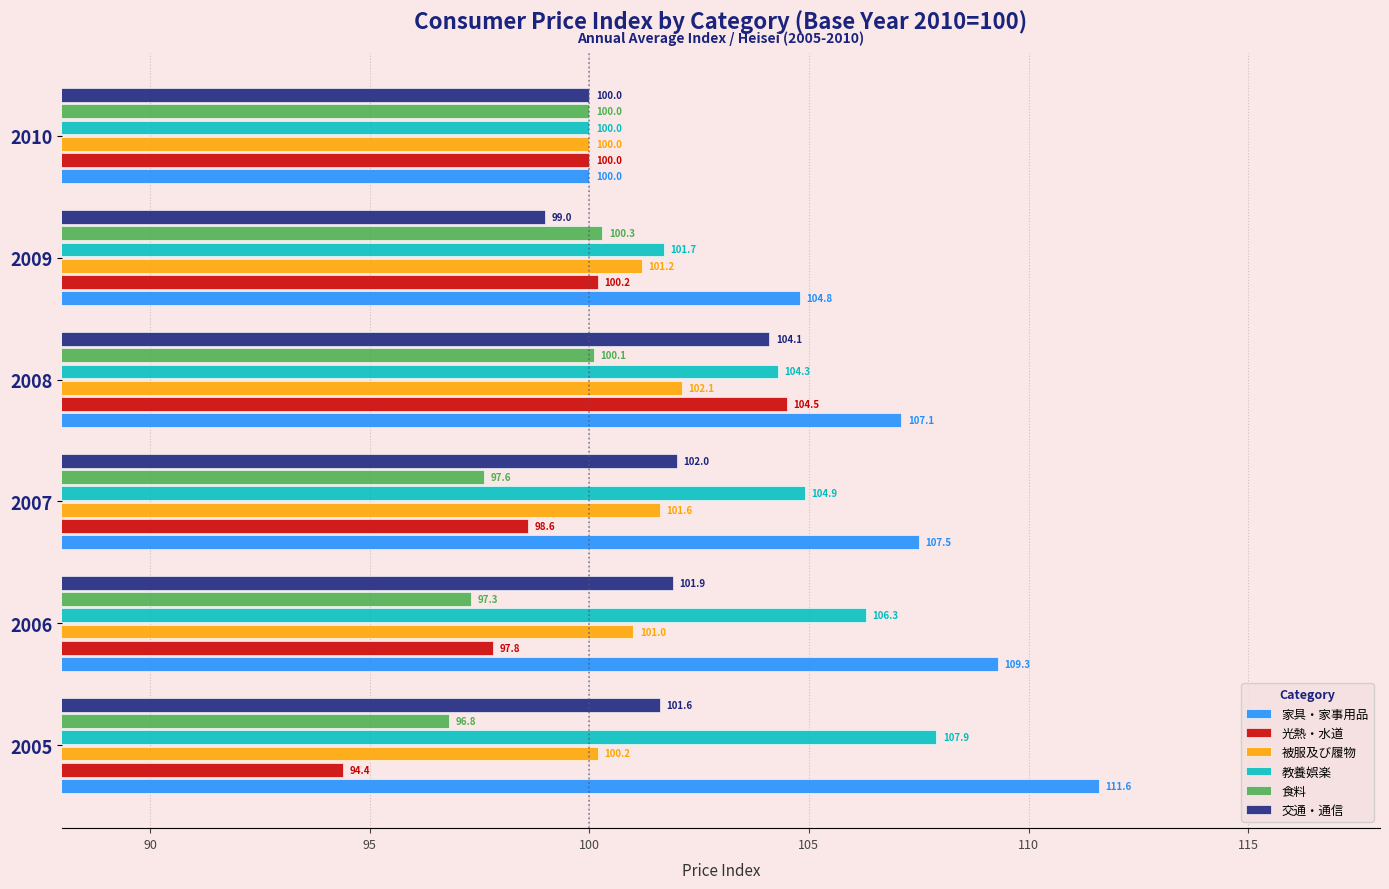

What is the sum of the 食料 values at 2007 and 2005?

194.4